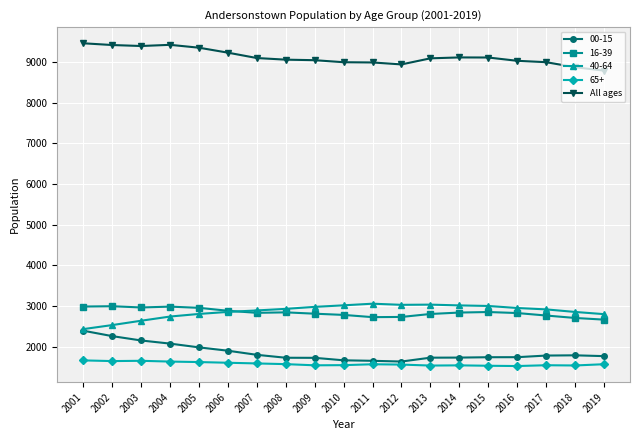

What is the value of the All ages point at the 15th from the left?

9111